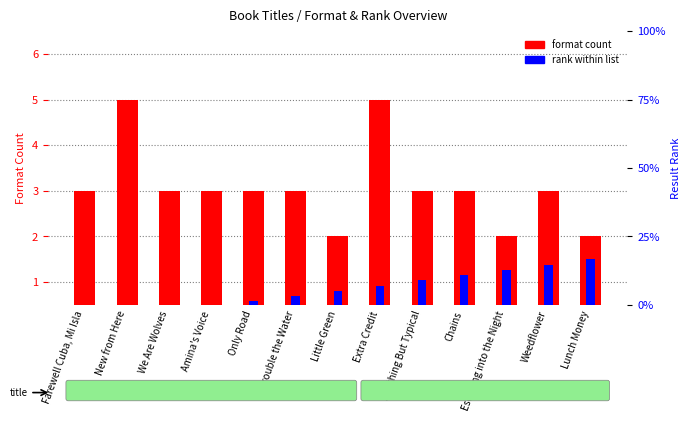

Which series has the widest spread of values?

format count